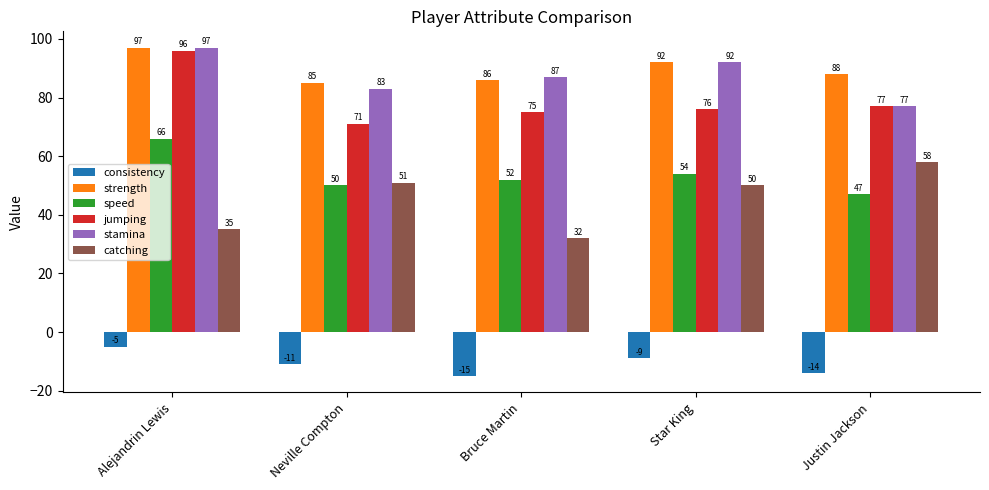

What are all the series names shown in the legend?

consistency, strength, speed, jumping, stamina, catching